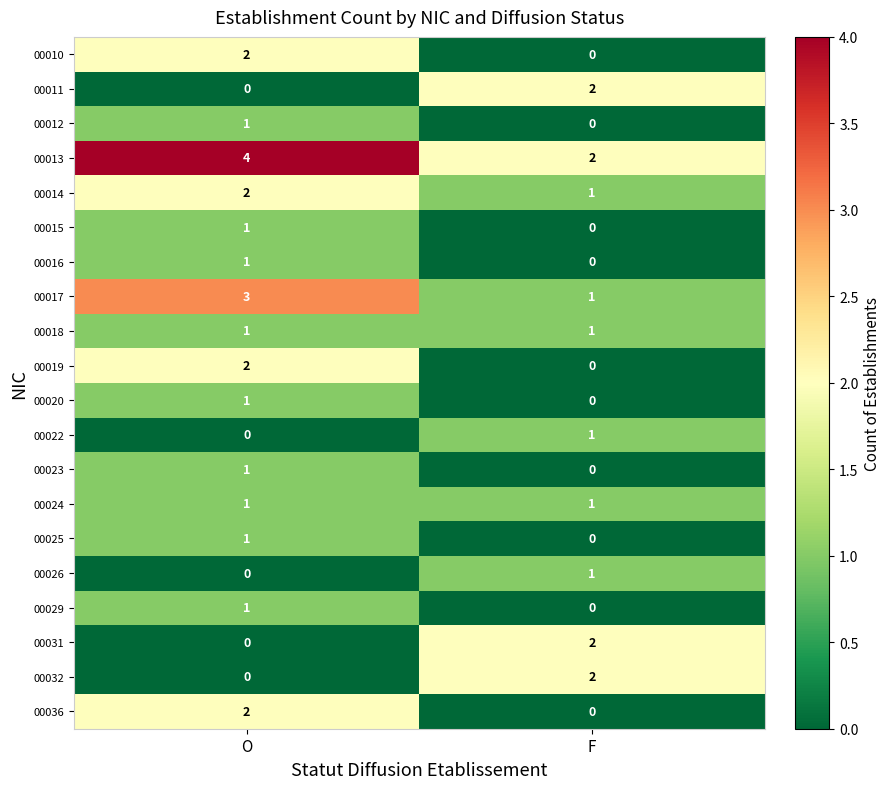

What is the greatest value displayed?

4